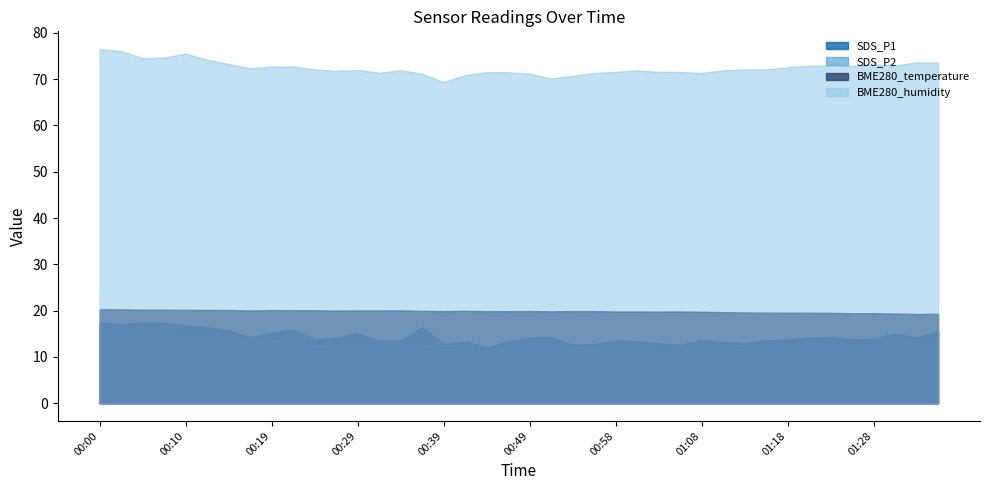

How many lines are shown in the chart?

4